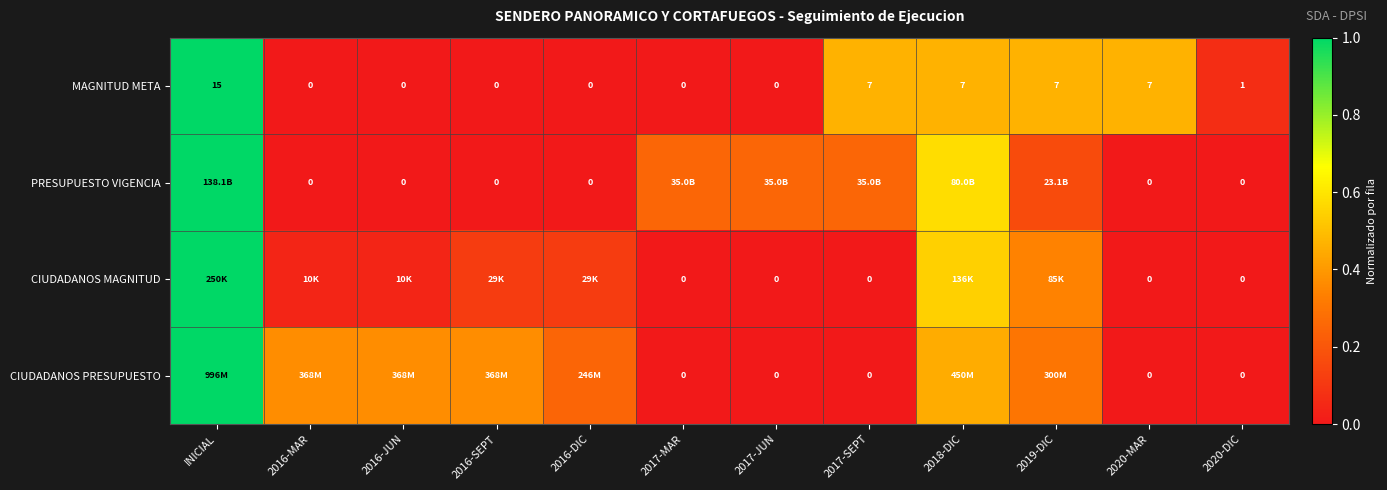

Read the CIUDADANOS MAGNITUD value at 2019-DIC.

0.3